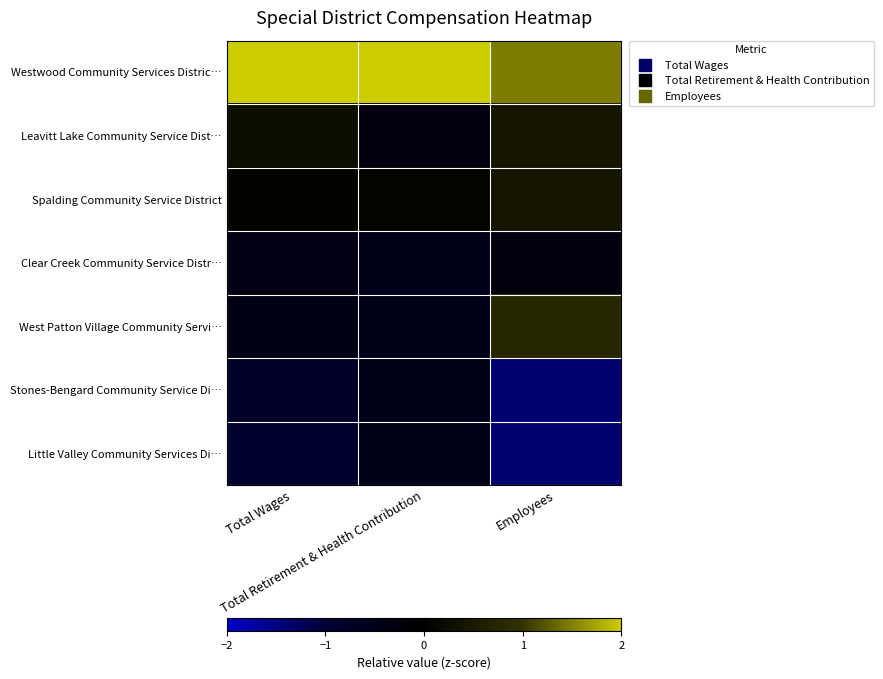

List the series in order of their peak value, highest first.

Westwood Community Services Distric…, West Patton Village Community Servi…, Leavitt Lake Community Service Dist…, Spalding Community Service District, Clear Creek Community Service Distr…, Stones-Bengard Community Service Di…, Little Valley Community Services Di…